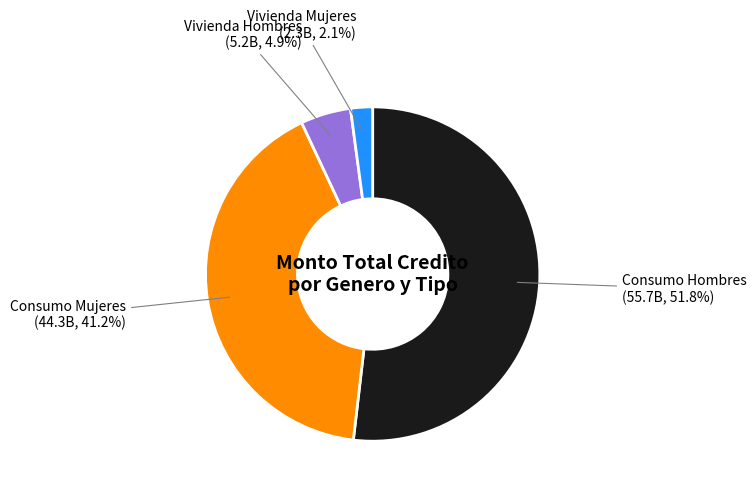

Which category accounts for the majority?

Consumo Hombres